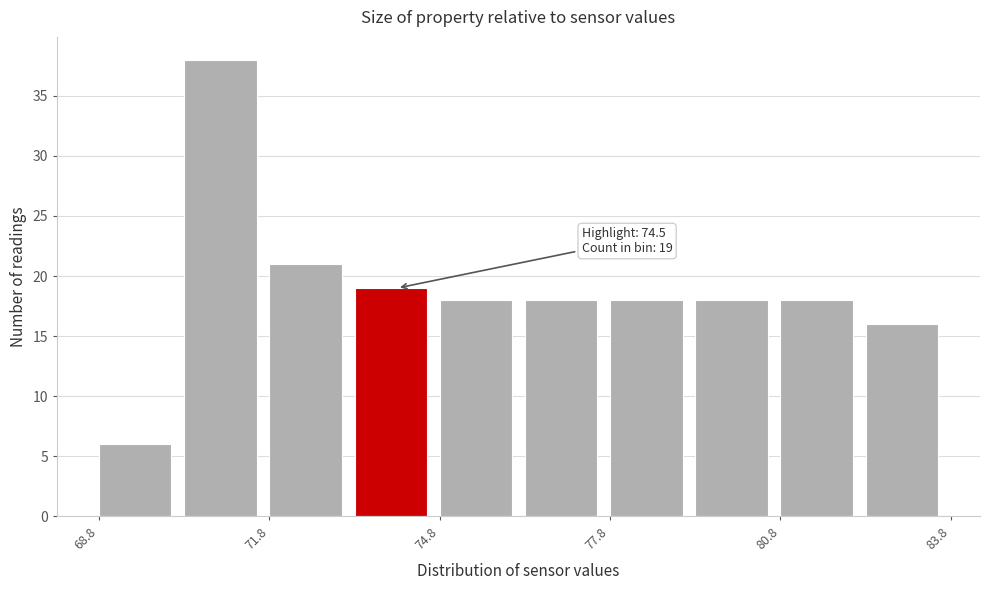

Read against the x-axis, roughly where is the centre of the tallest bar?

71.0